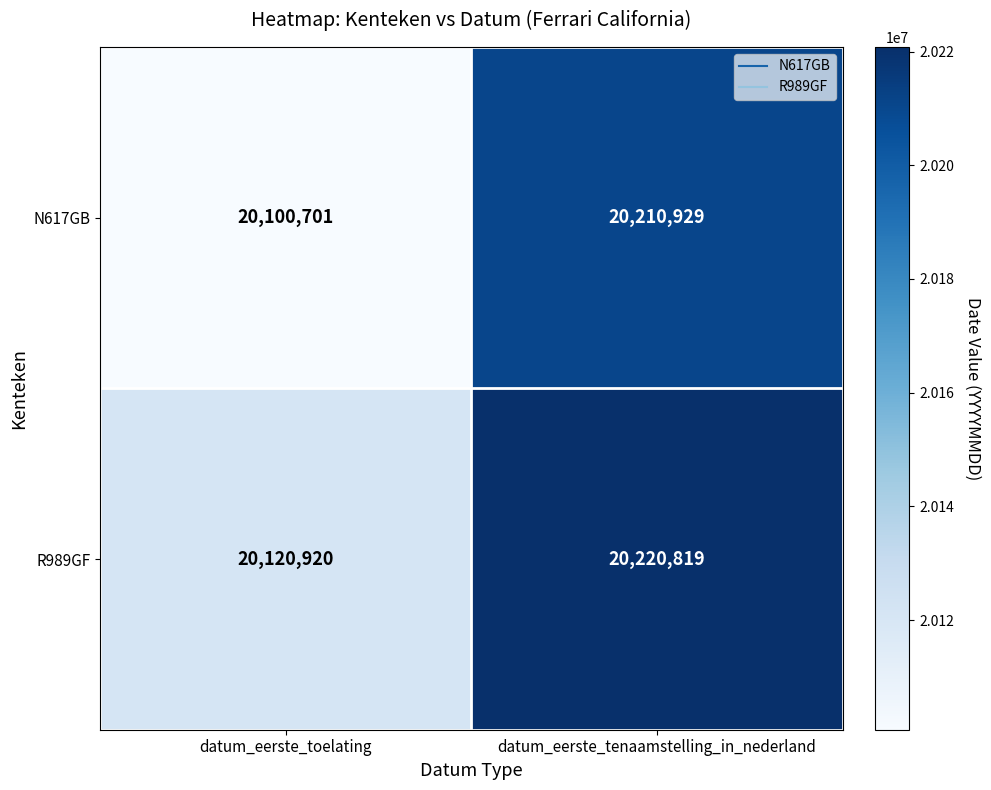

Which series has the largest total across all categories?

R989GF